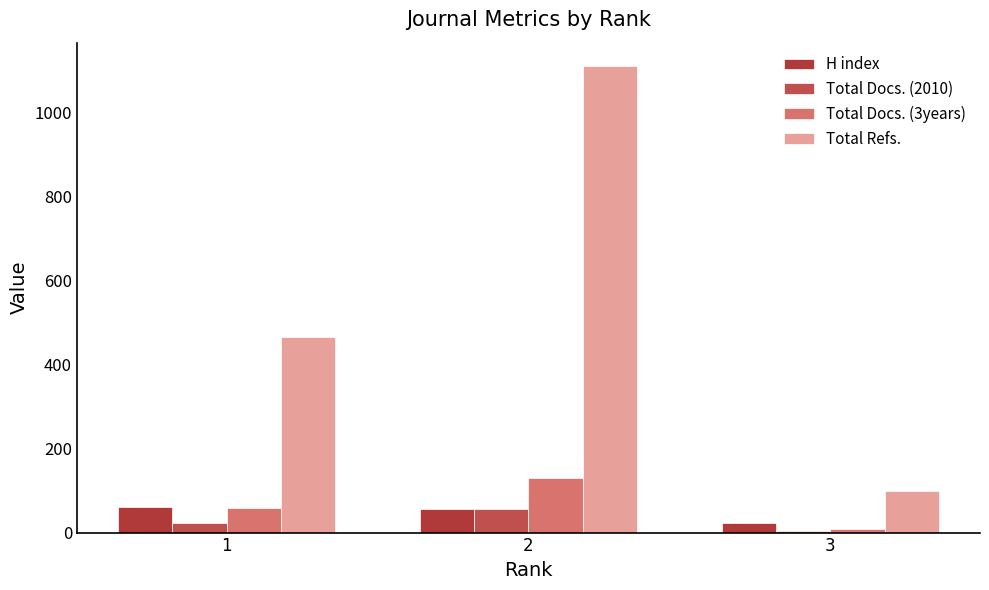

List the labels in order of Total Docs. (3years) value, largest first.

2, 1, 3